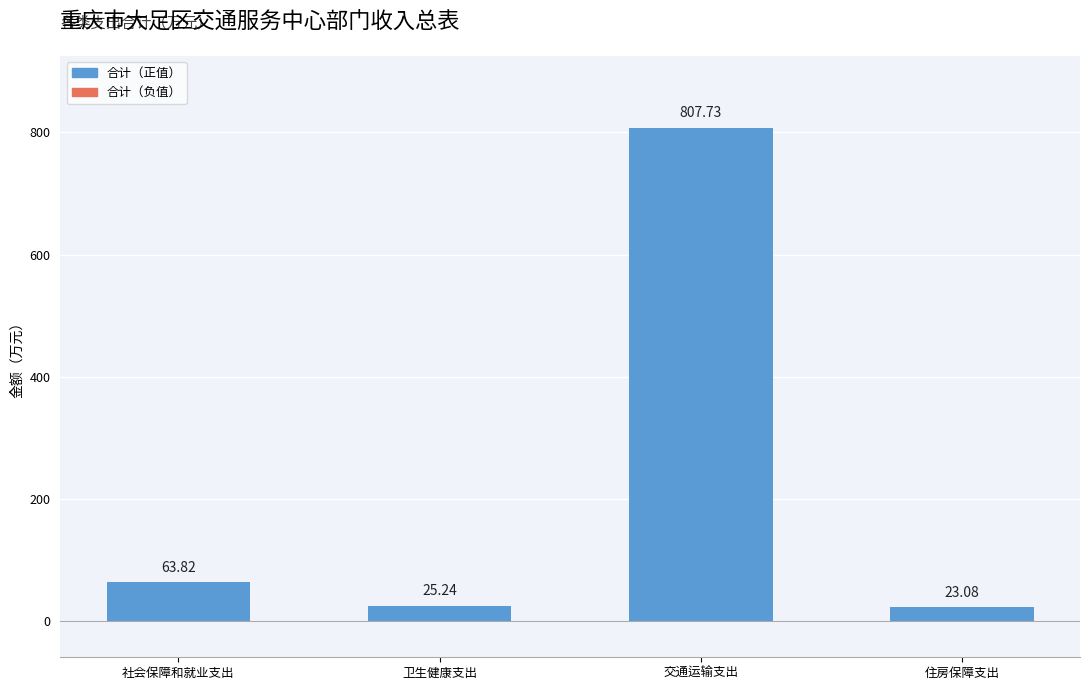

Which has a higher value, 住房保障支出 or 社会保障和就业支出?

社会保障和就业支出